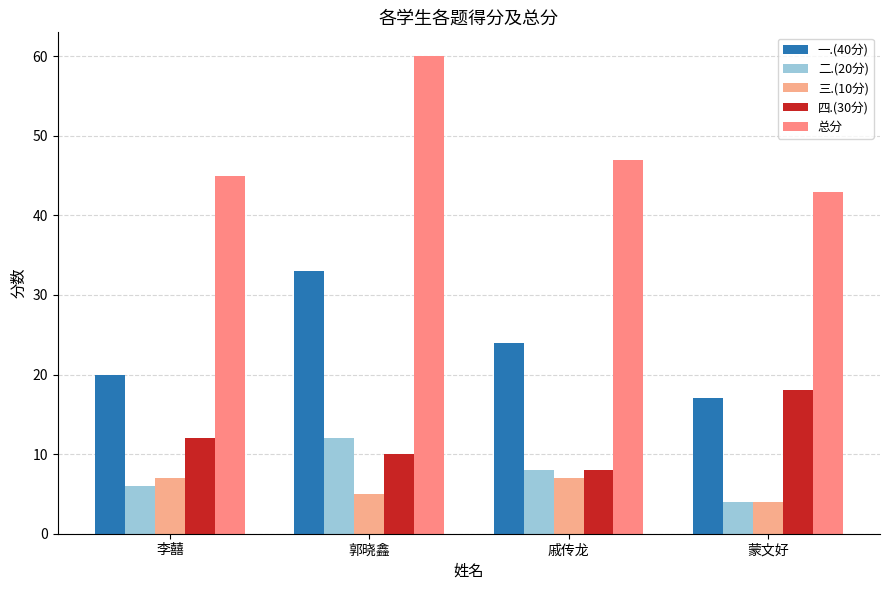

Reading right to left, what are all the values shown in this chart?

一.(40分): 17	24	33	20
二.(20分): 4	8	12	6
三.(10分): 4	7	5	7
四.(30分): 18	8	10	12
总分: 43	47	60	45